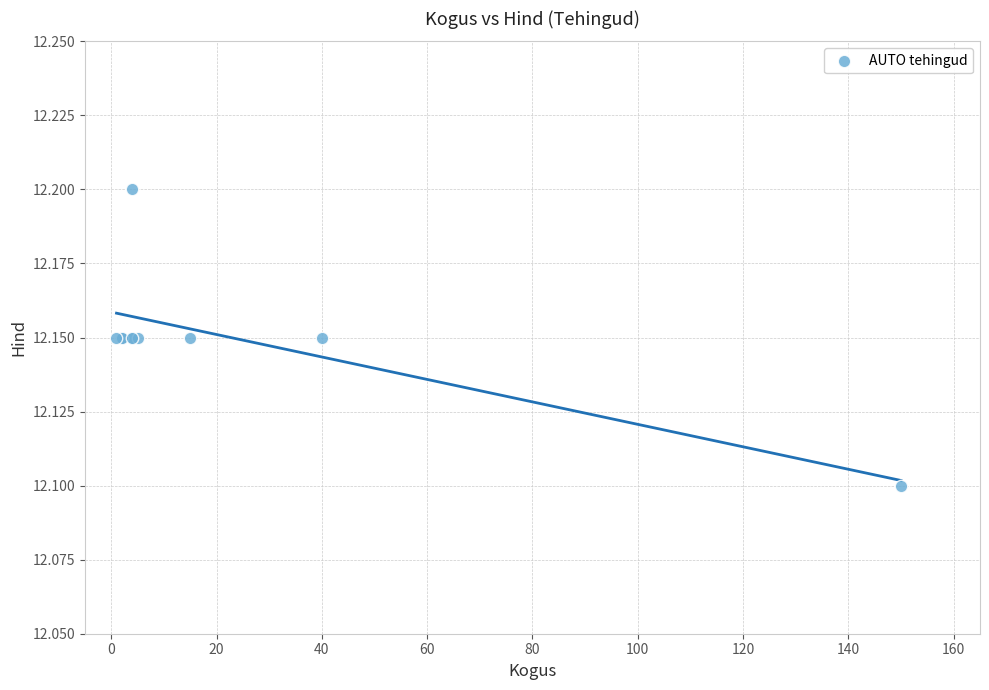

What Y value in the scatter plot is closest to 12?

12.1